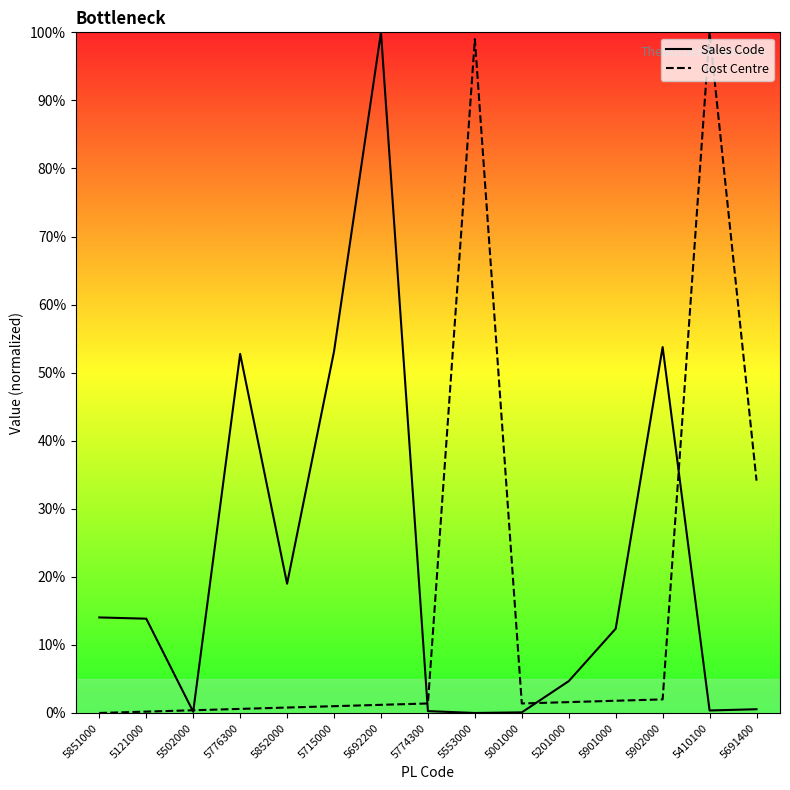

Does the chart have visible grid lines?

No